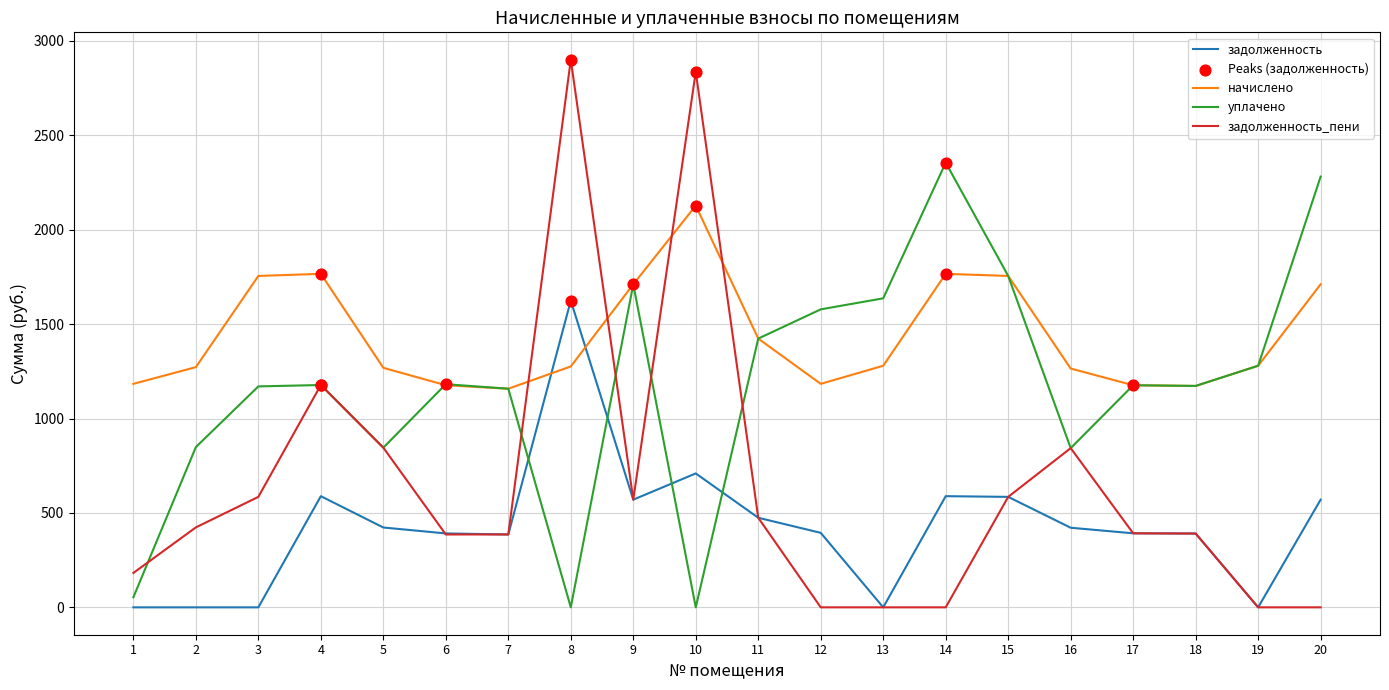

At which category is the sum across all series the highest?

8